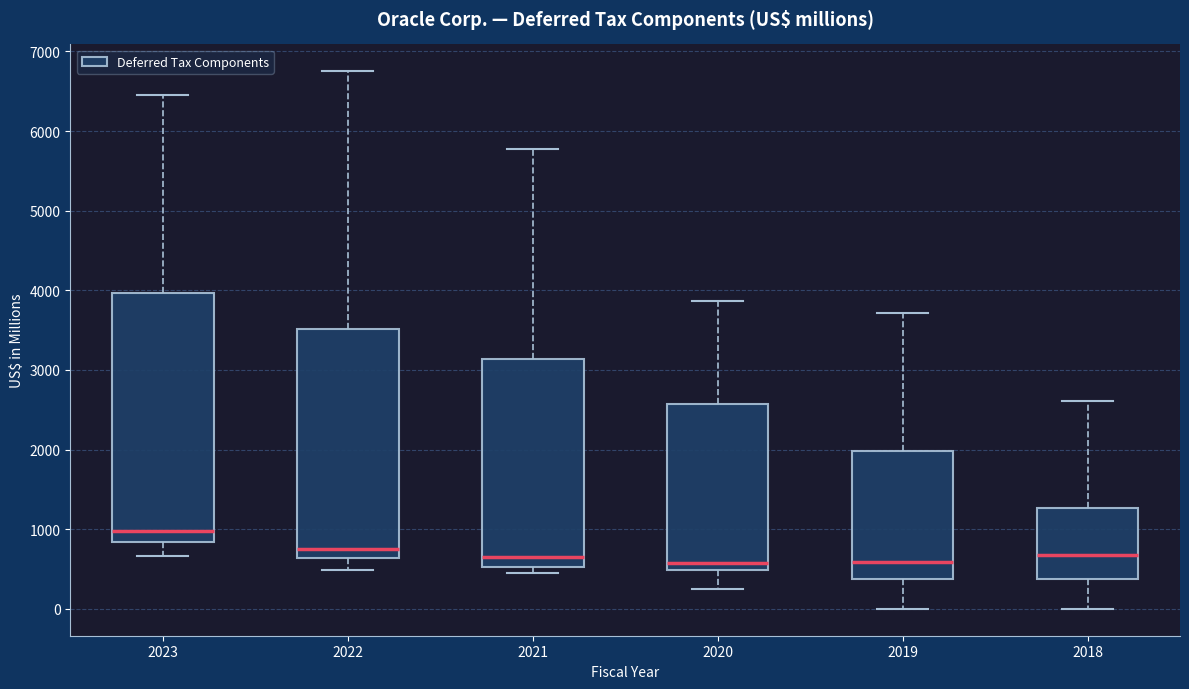

Reading left to right, transcribe this box plot: for each box, give where its median line is, the range the box spans, and where its two whiskers end, as read against the y-axis. The values are not printed on the chart, so give them approximately, as read against the axis.

2023: median 1000, box 800 to 4000, whiskers 700 to 6500
2022: median 800, box 600 to 3500, whiskers 500 to 6800
2021: median 700, box 500 to 3100, whiskers 500 (just below the box's lower edge) to 5800
2020: median 600, box 500 to 2600, whiskers 300 to 3900
2019: median 600, box 400 to 2000, whiskers 0 to 3700
2018: median 700, box 400 to 1300, whiskers 0 to 2600